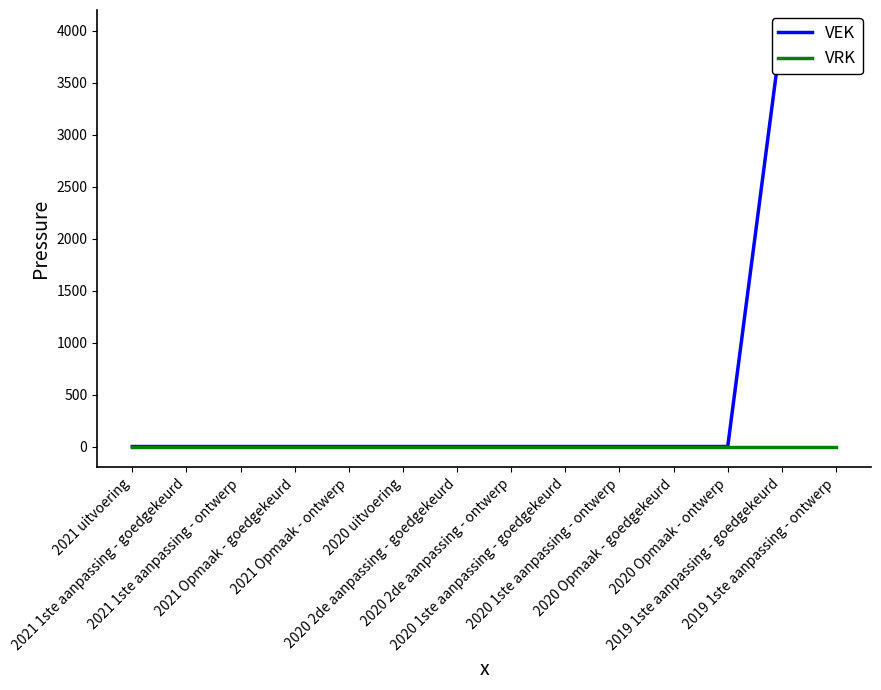

Which series has the largest total across all categories?

VEK